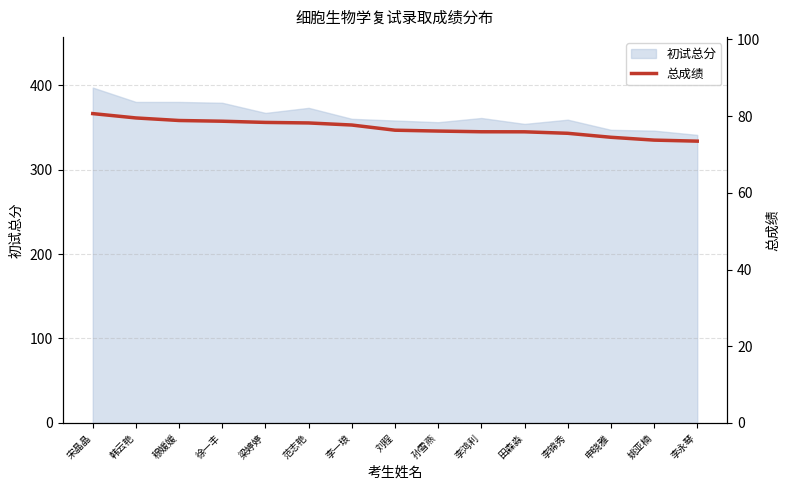

What is the minimum value shown in the chart?

73.5